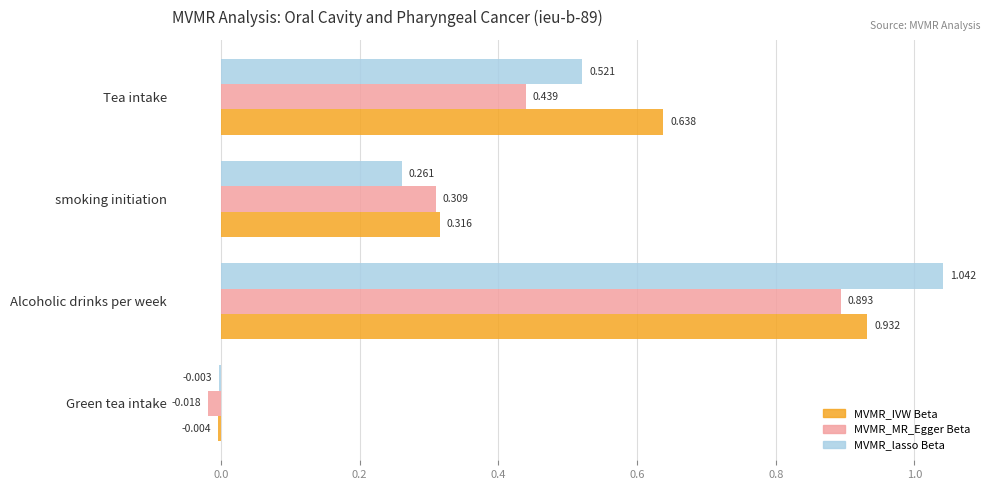

At which category does the chart reach its peak across all series?

Alcoholic drinks per week